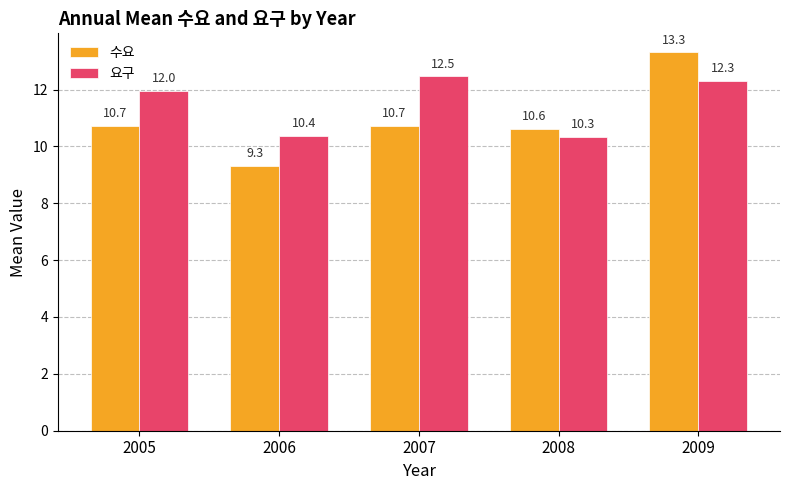

Count the number of data series in this chart.

2